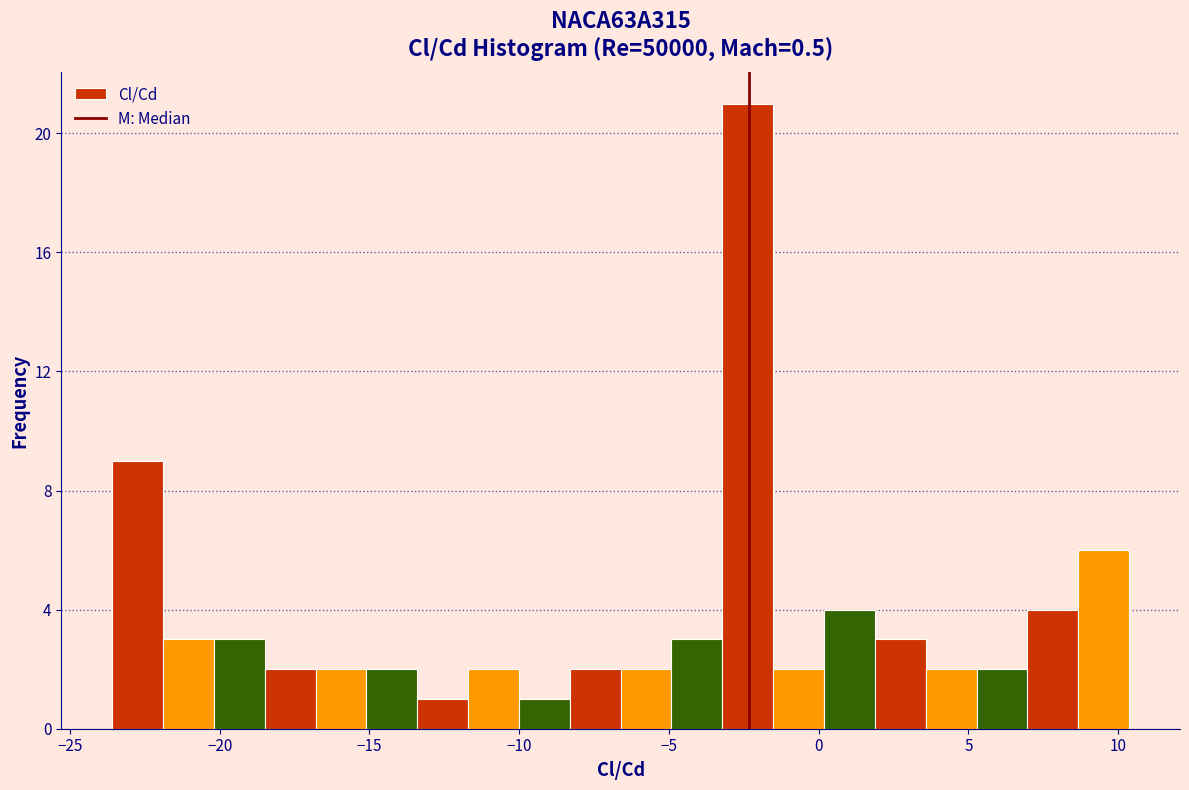

Around what value on the x-axis is the tallest bar? Give the approximate position of its centre, as read against the axis.

-2.5